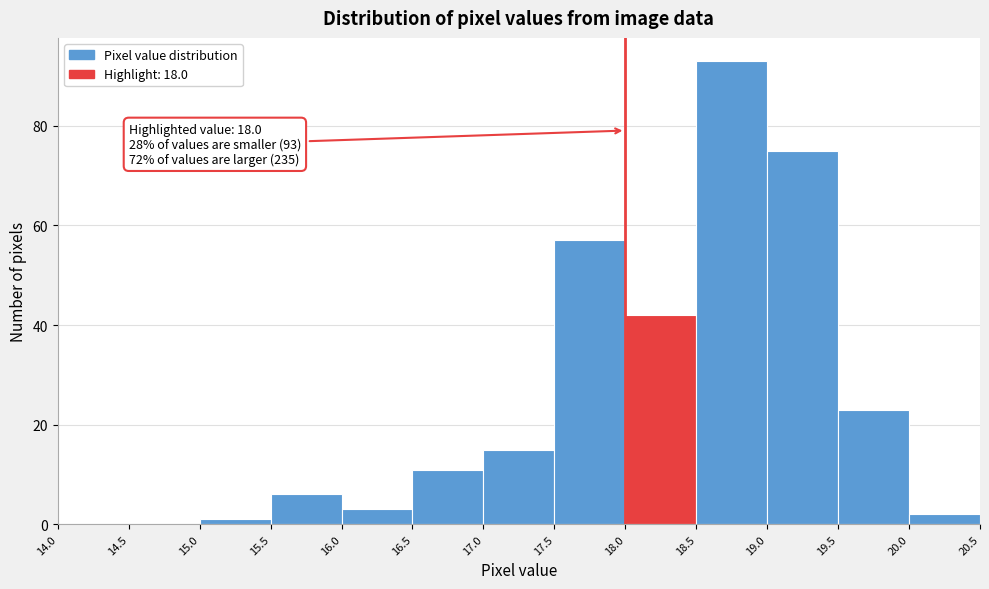

Over which range of the x-axis is the bar tallest?

18.5 to 19.0